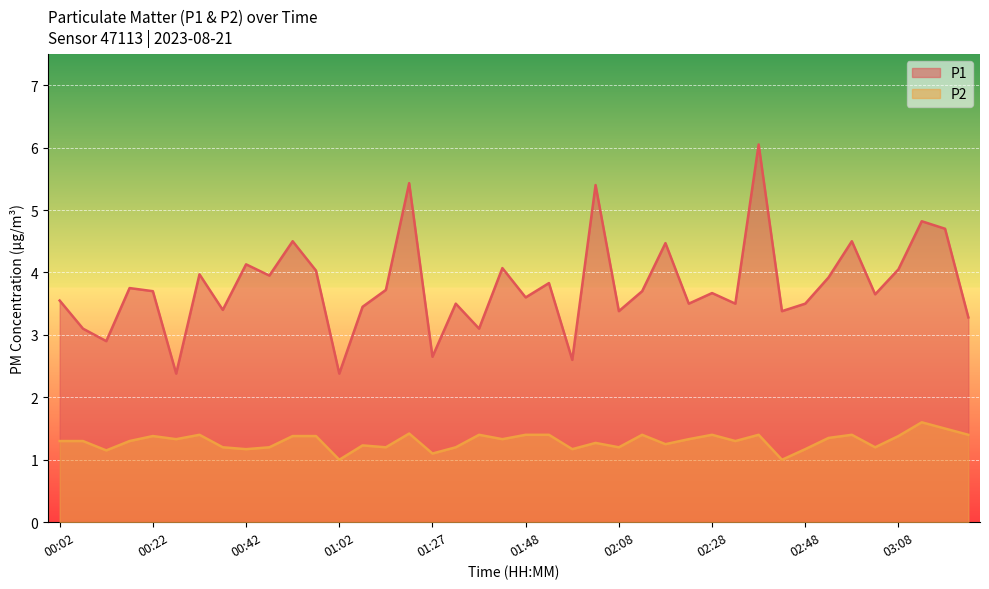

What position from the left is 01:17?

15